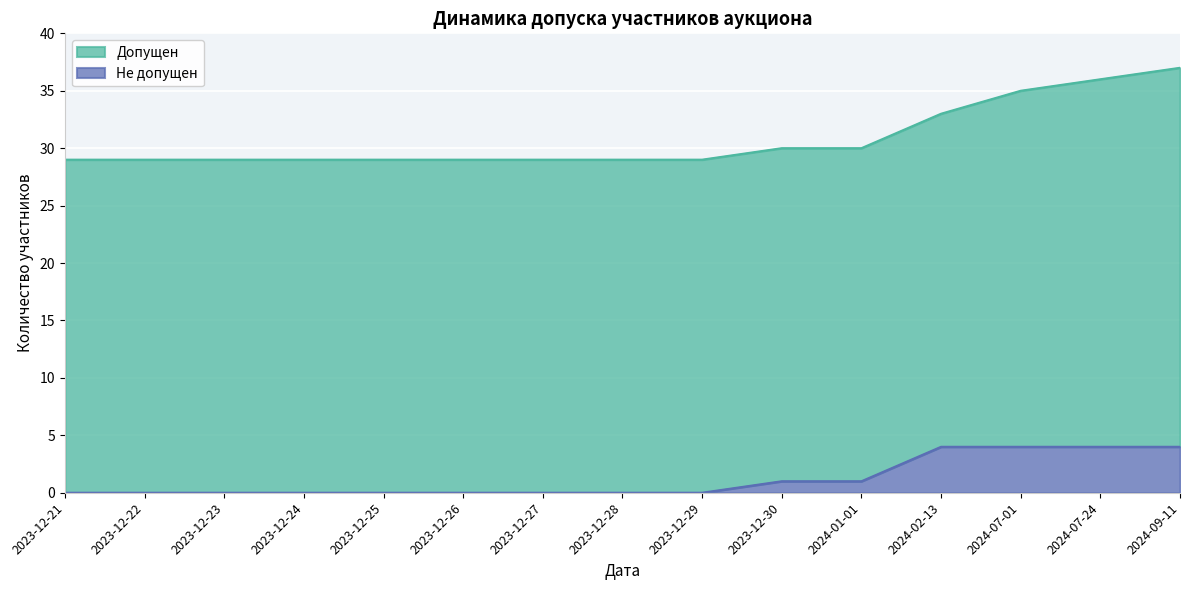

What position from the left is 2024-07-24?

14